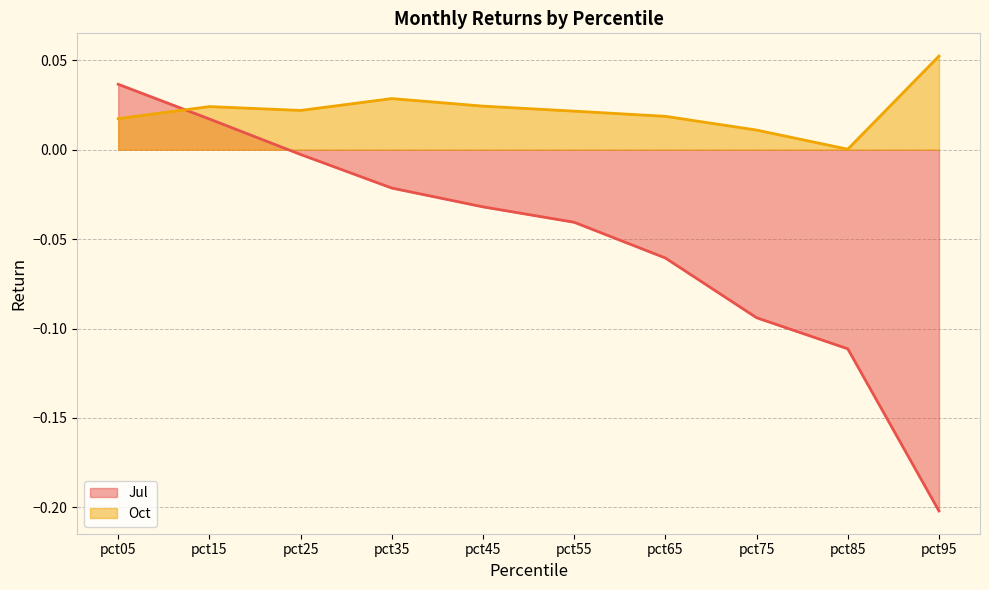

Reading right to left, extract all data points from this chart.

Jul: pct95=-0.2	pct85=-0.1	pct75=-0.1	pct65=-0.1	pct55=-0.0	pct45=-0.0	pct35=-0.0	pct25=-0.0	pct15=0.0	pct05=0.0
Oct: pct95=0.1	pct85=0.0	pct75=0.0	pct65=0.0	pct55=0.0	pct45=0.0	pct35=0.0	pct25=0.0	pct15=0.0	pct05=0.0